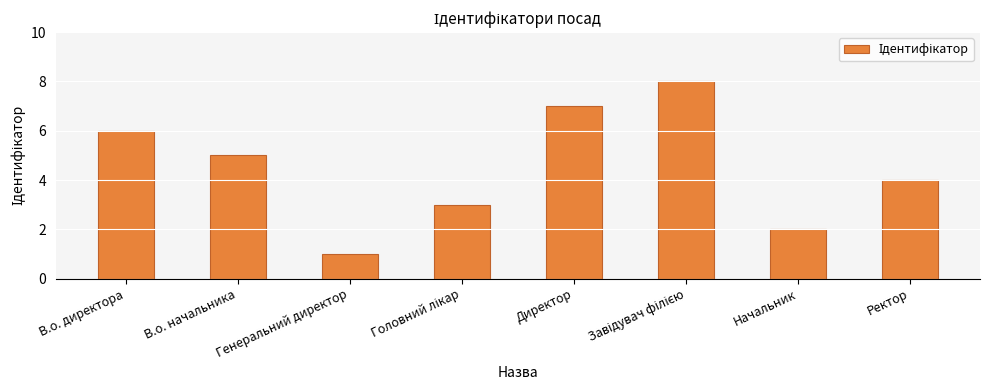

How many data points are less than 5?

4